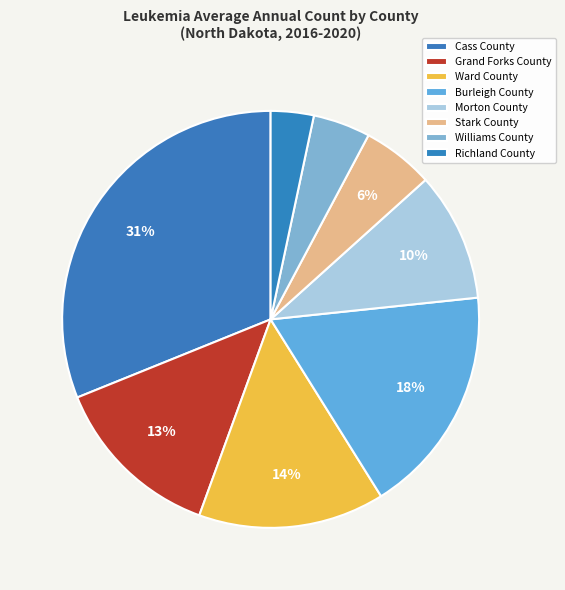

Which has a higher value, Grand Forks County or Cass County?

Cass County